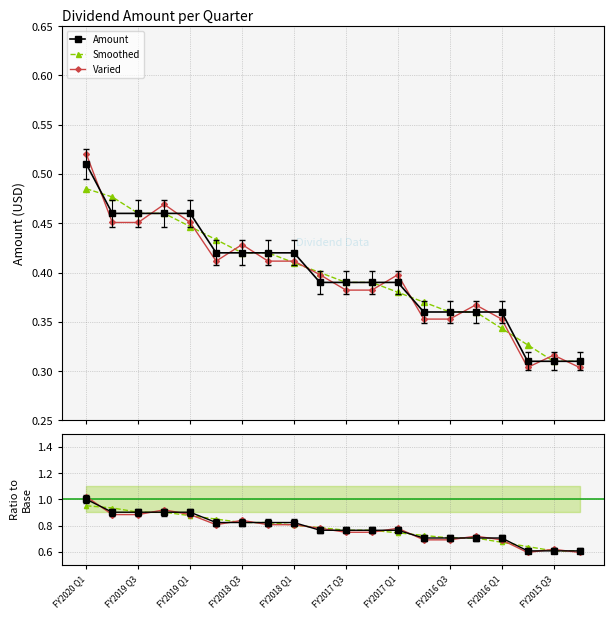

Count the Varied values in the range 0 to 1.

20